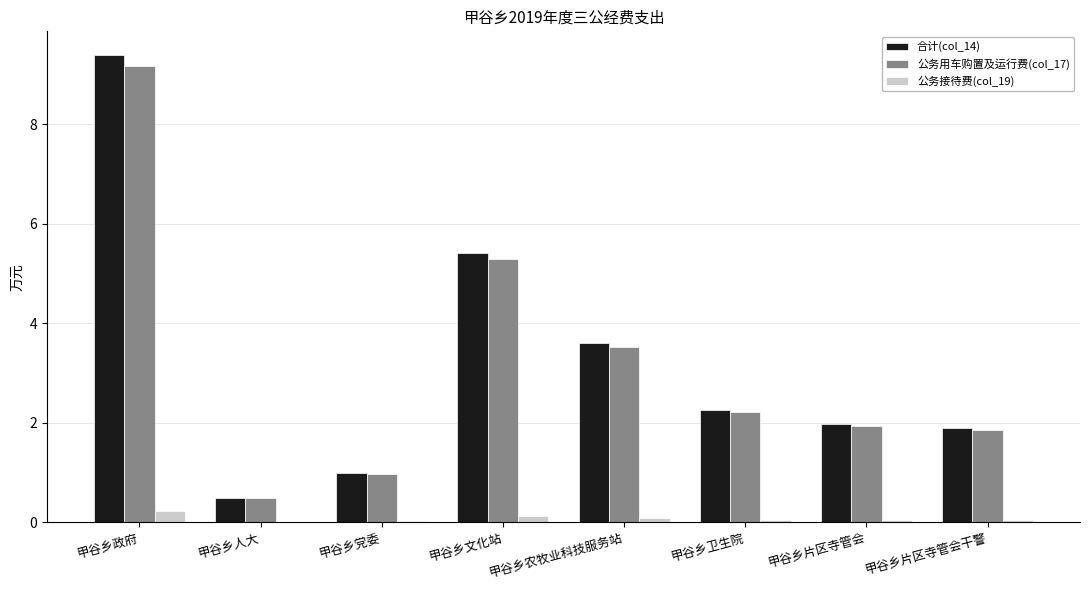

At which category is the sum across all series the highest?

甲谷乡政府